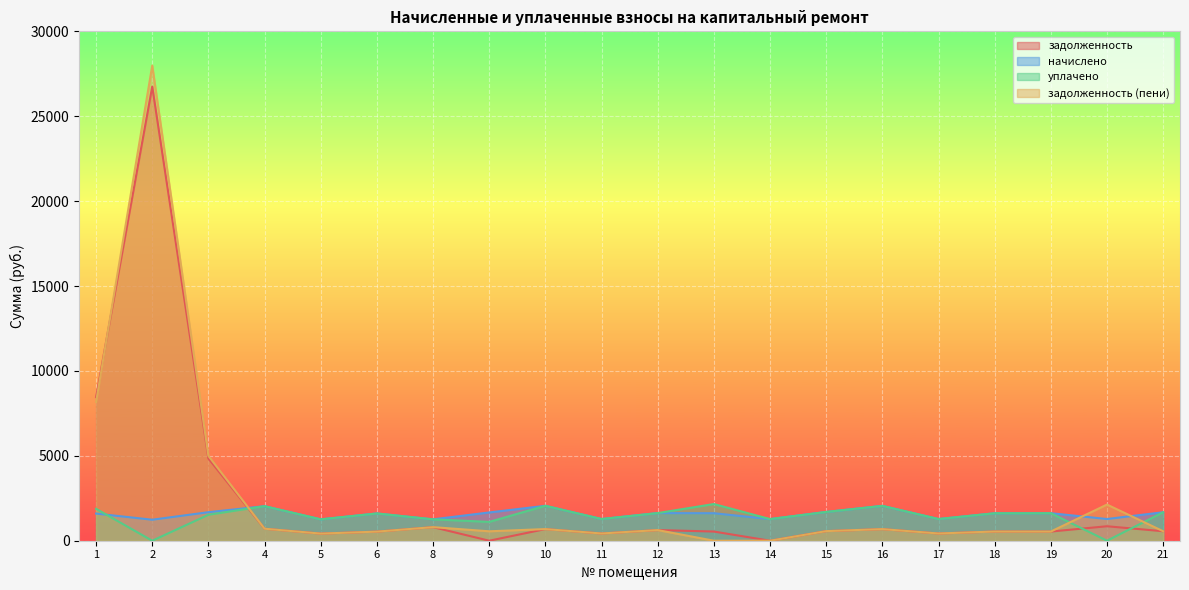

What is the total value across all series at 13?

4322.2